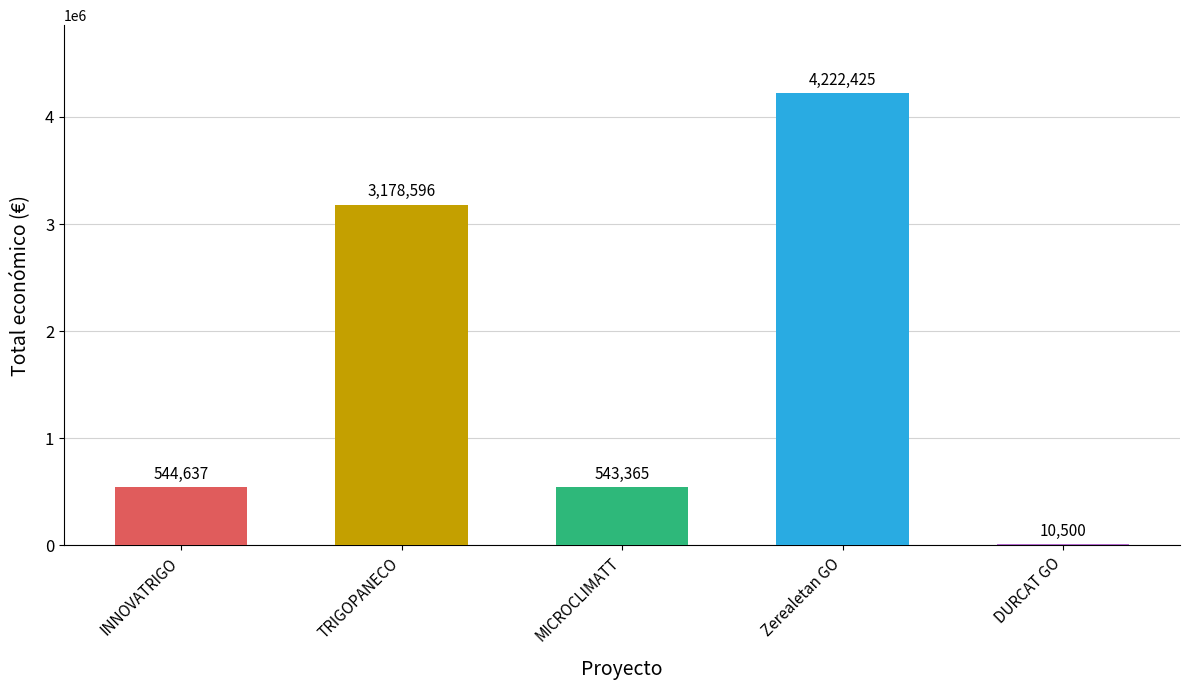

Does the chart contain stacked bars?

No